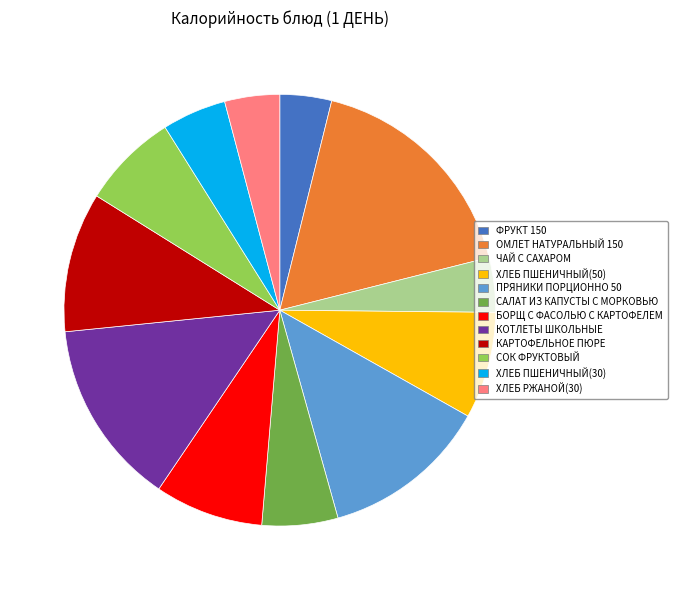

Which slice is the largest?

ОМЛЕТ НАТУРАЛЬНЫЙ 150